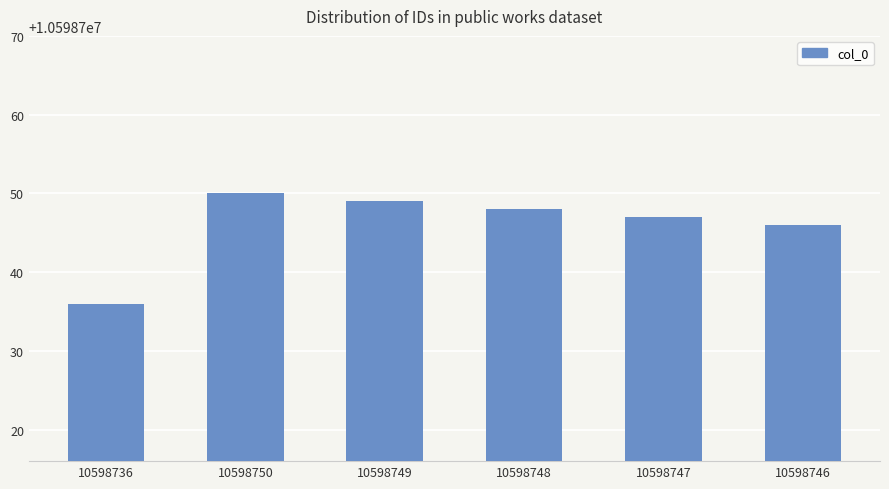

At which category does the chart reach its peak across all series?

10598750